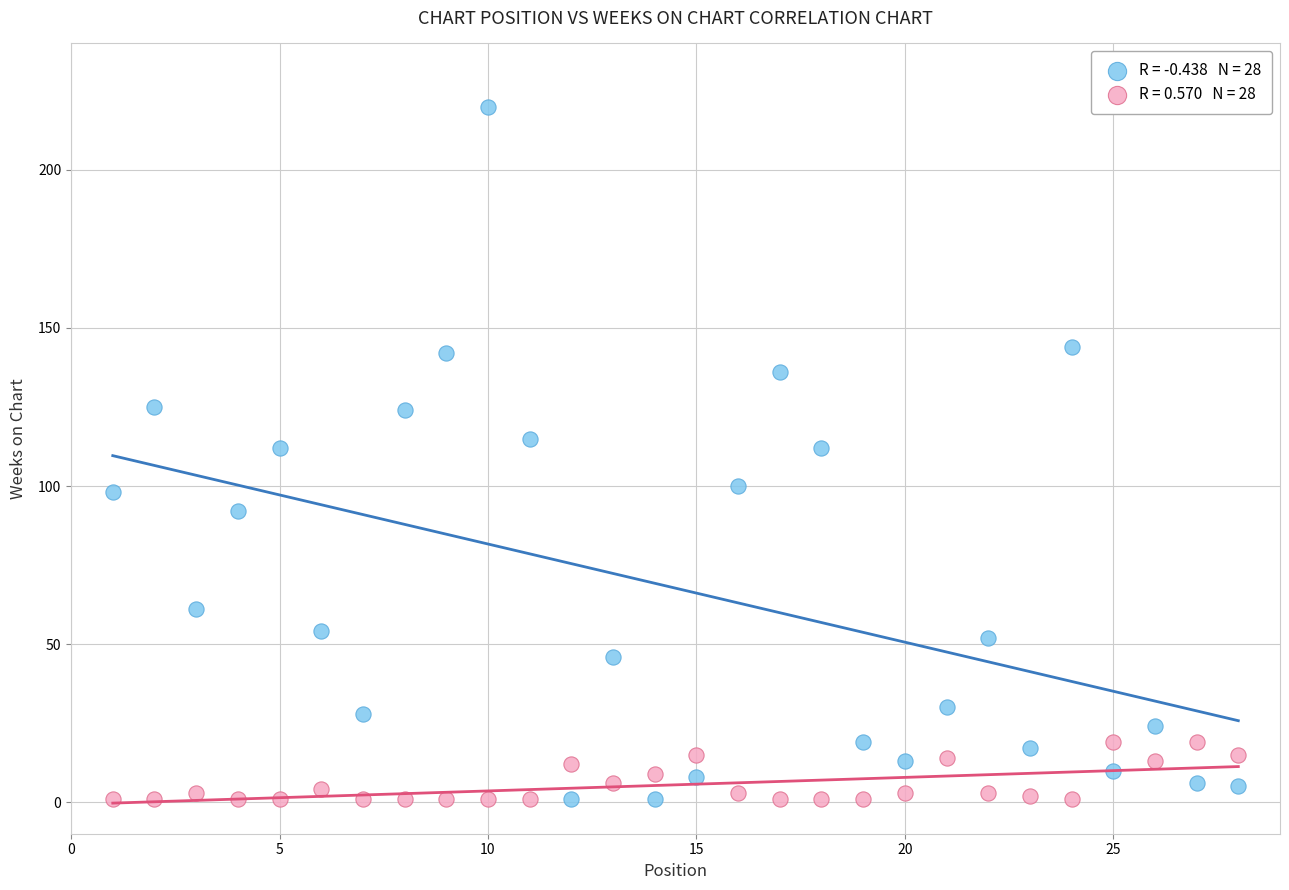

Across all data points, what is the range of X values (max minus min)?

27